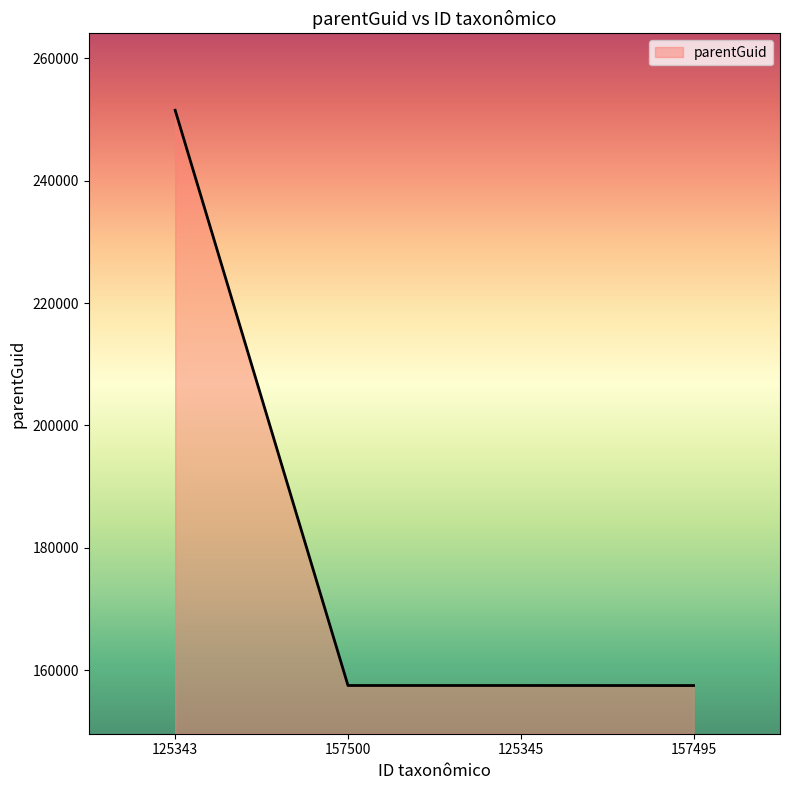

What is the maximum value shown in the chart?

251515